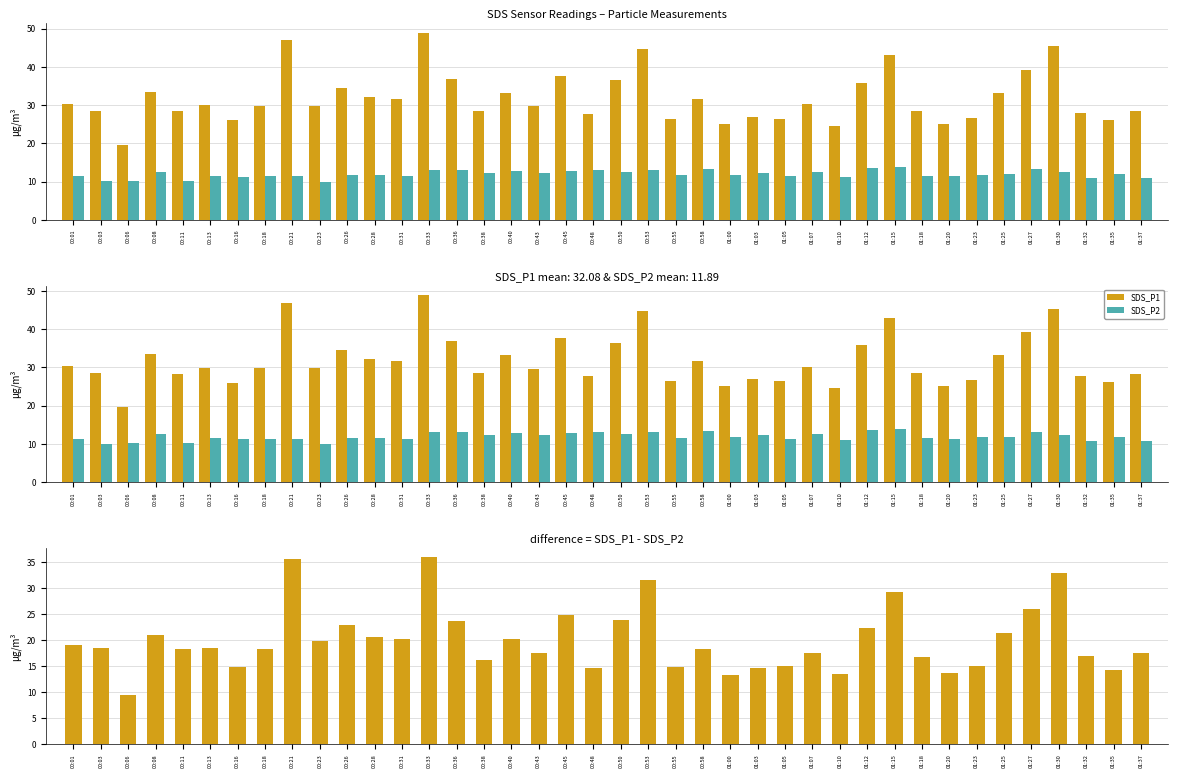

Reading left to right, what are all the values shown in this chart?

SDS_P1: 00:01=30.4	00:03=28.4	00:06=19.6	00:08=33.4	00:11=28.4	00:13=29.9	00:16=26.0	00:18=29.8	00:21=46.9	00:23=29.9	00:26=34.6	00:28=32.2	00:31=31.6	00:33=49.0	00:36=36.8	00:38=28.5	00:40=33.1	00:43=29.7	00:45=37.6	00:48=27.6	00:50=36.5	00:53=44.7	00:55=26.4	00:58=31.6	01:00=25.1	01:03=26.9	01:05=26.4	01:07=30.2	01:10=24.5	01:12=35.8	01:15=43.0	01:18=28.4	01:20=25.1	01:23=26.7	01:25=33.2	01:27=39.2	01:30=45.4	01:32=27.9	01:35=26.1	01:37=28.3
SDS_P2: 00:01=11.3	00:03=10.1	00:06=10.1	00:08=12.5	00:11=10.2	00:13=11.5	00:16=11.2	00:18=11.4	00:21=11.3	00:23=10.0	00:26=11.7	00:28=11.6	00:31=11.4	00:33=13.1	00:36=13.2	00:38=12.2	00:40=12.8	00:43=12.2	00:45=12.8	00:48=13.1	00:50=12.6	00:53=13.2	00:55=11.6	00:58=13.3	01:00=11.8	01:03=12.3	01:05=11.3	01:07=12.6	01:10=11.1	01:12=13.5	01:15=13.8	01:18=11.6	01:20=11.3	01:23=11.7	01:25=11.8	01:27=13.2	01:30=12.4	01:32=10.8	01:35=11.9	01:37=10.8
SDS_P1 - SDS_P2 (positive): 00:01=19.0	00:03=18.4	00:06=9.5	00:08=20.9	00:11=18.2	00:13=18.4	00:16=14.9	00:18=18.4	00:21=35.5	00:23=19.9	00:26=23.0	00:28=20.6	00:31=20.2	00:33=35.9	00:36=23.7	00:38=16.3	00:40=20.3	00:43=17.5	00:45=24.8	00:48=14.6	00:50=23.9	00:53=31.5	00:55=14.8	00:58=18.3	01:00=13.3	01:03=14.7	01:05=15.1	01:07=17.6	01:10=13.4	01:12=22.2	01:15=29.3	01:18=16.9	01:20=13.8	01:23=15.0	01:25=21.4	01:27=26.0	01:30=33.0	01:32=17.0	01:35=14.2	01:37=17.5
SDS_P1 - SDS_P2 (negative): 00:01=0.0	00:03=0.0	00:06=0.0	00:08=0.0	00:11=0.0	00:13=0.0	00:16=0.0	00:18=0.0	00:21=0.0	00:23=0.0	00:26=0.0	00:28=0.0	00:31=0.0	00:33=0.0	00:36=0.0	00:38=0.0	00:40=0.0	00:43=0.0	00:45=0.0	00:48=0.0	00:50=0.0	00:53=0.0	00:55=0.0	00:58=0.0	01:00=0.0	01:03=0.0	01:05=0.0	01:07=0.0	01:10=0.0	01:12=0.0	01:15=0.0	01:18=0.0	01:20=0.0	01:23=0.0	01:25=0.0	01:27=0.0	01:30=0.0	01:32=0.0	01:35=0.0	01:37=0.0